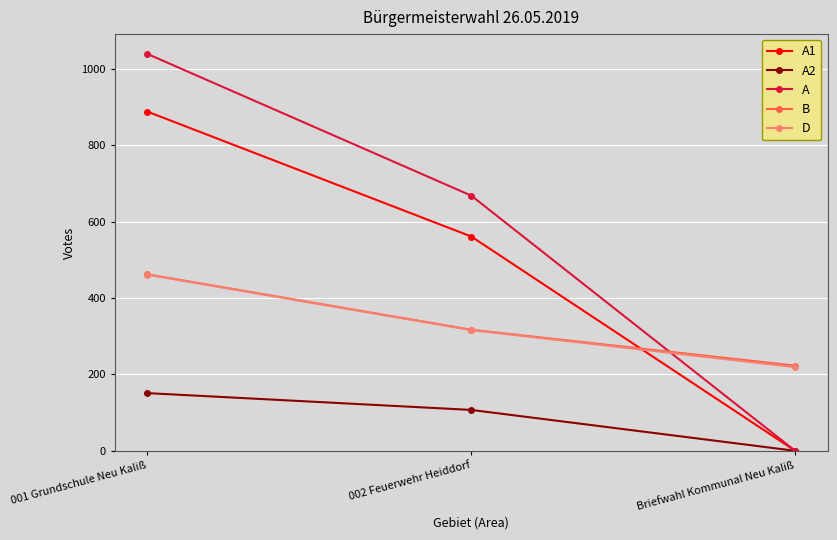

What is the value of the A2 point at the 2nd from the left?

107